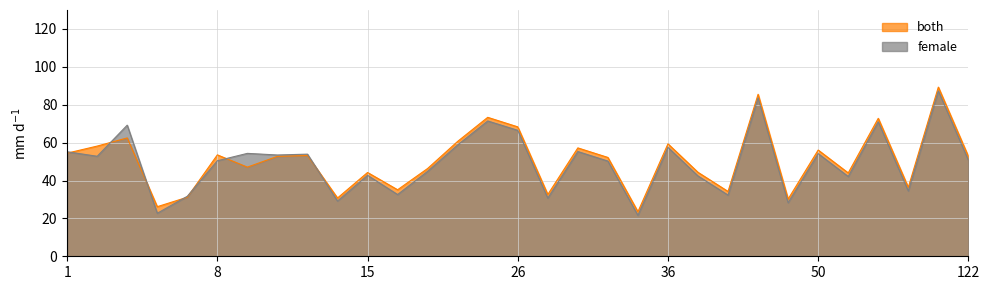

What value does the female series have at 12?

53.9